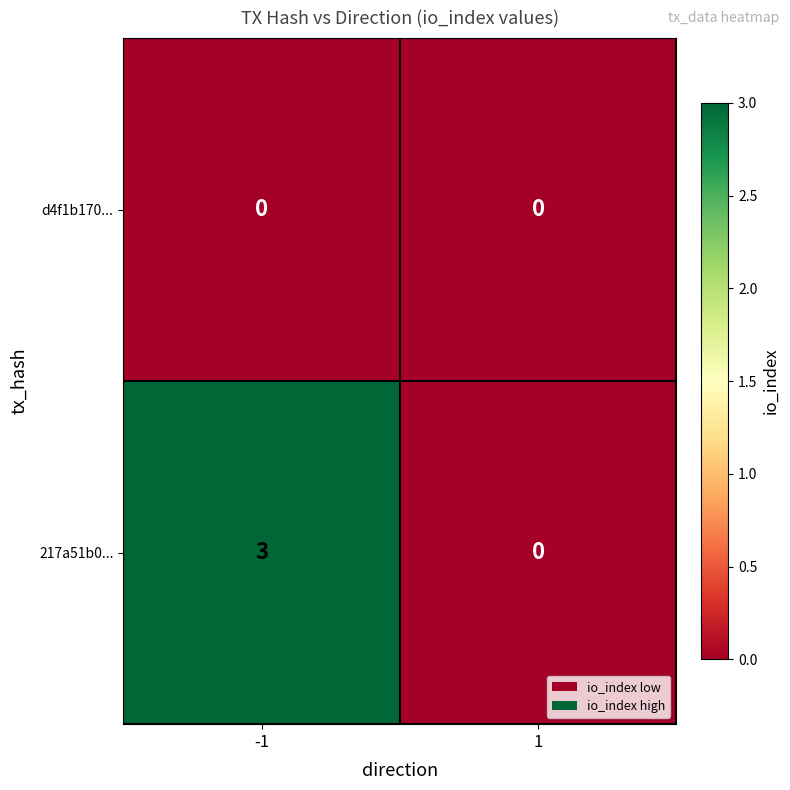

Is it true that d4f1b170... equals 0 at 1?

True